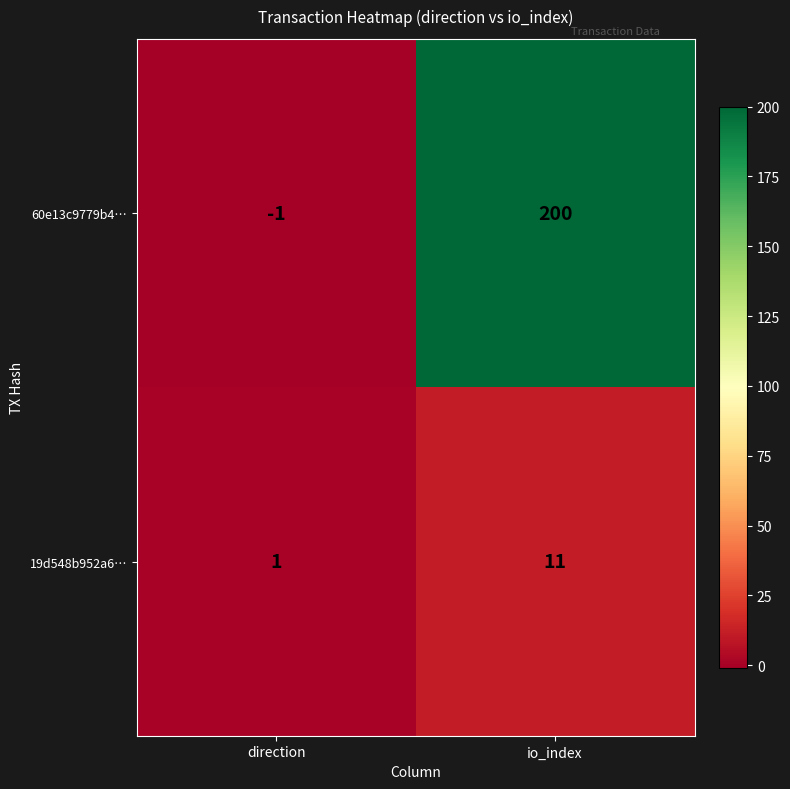

What is the difference between the 19d548b952a6… values at direction and io_index?

10